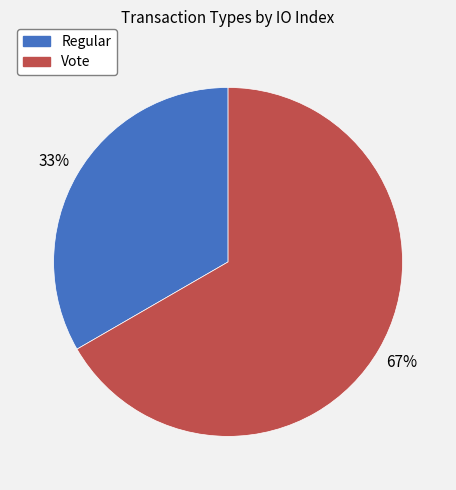

True or false: Vote accounts for 88% of the total.

False